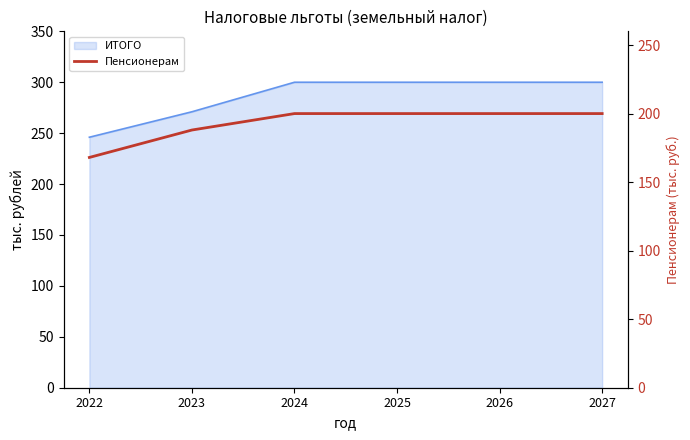

What is the difference between the maximum and second lowest values?

12